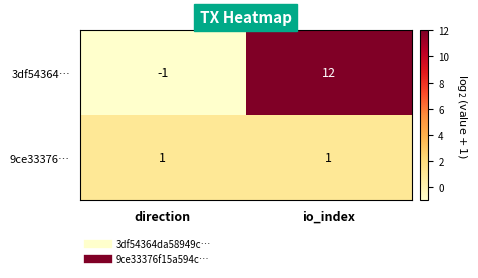

How many series are shown in this chart?

2